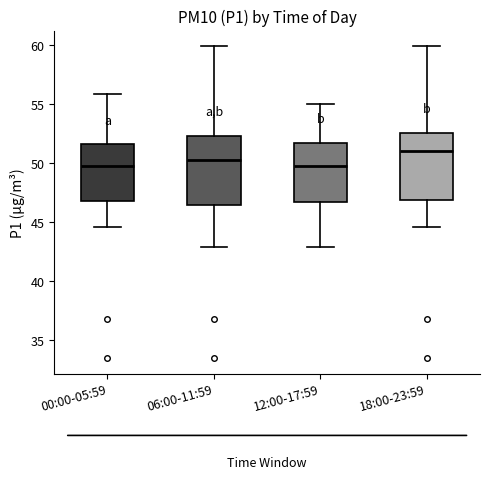

Where does the upper whisker of the box for 12:00-17:59 end on the y-axis? The values are not printed on the chart, so give them approximately, as read against the axis.

55.0